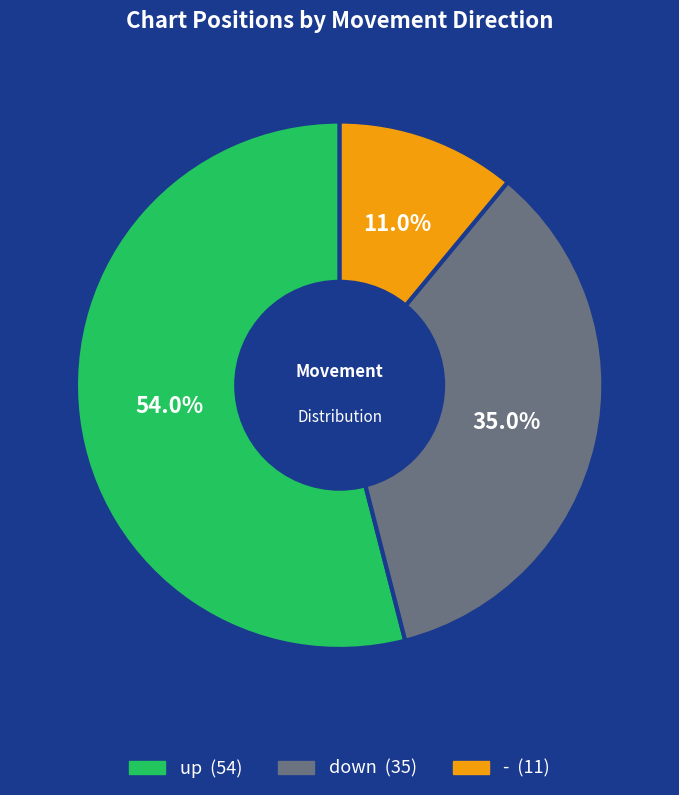

The up slice represents 54% of the pie. True or false?

True